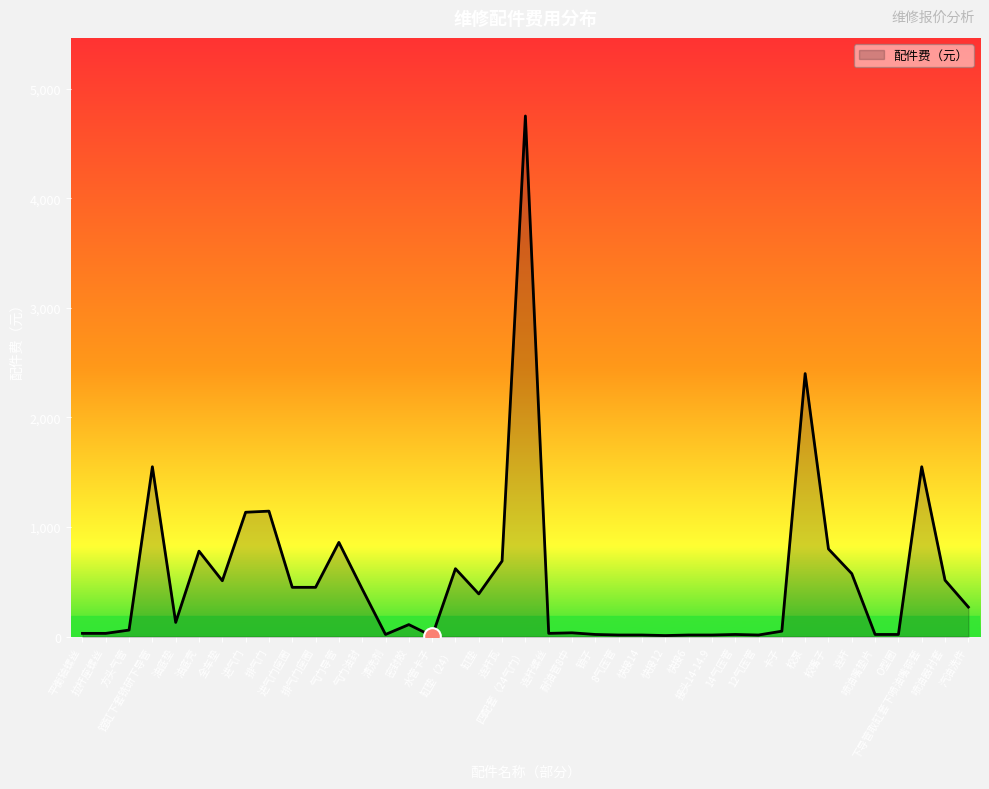

What position from the left is 耐油管8中?

22